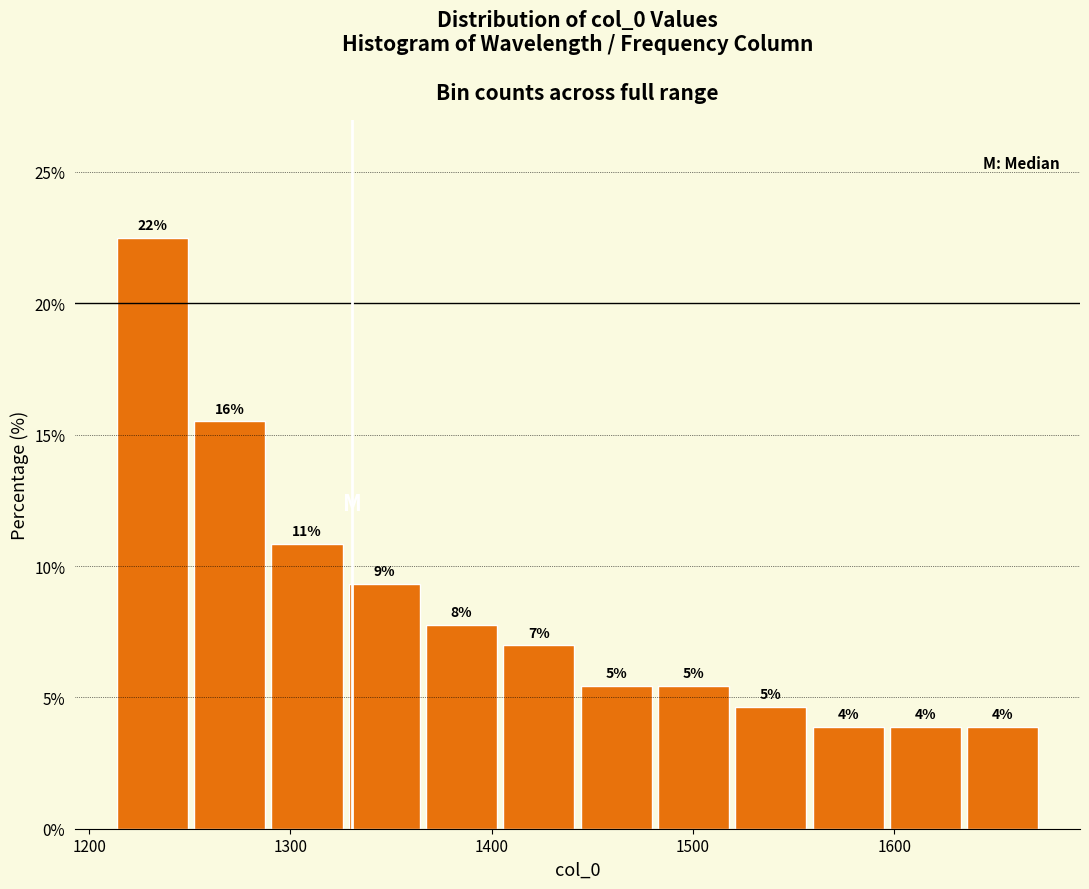

Around what value on the x-axis is the tallest bar? Give the approximate position of its centre, as read against the axis.

1230